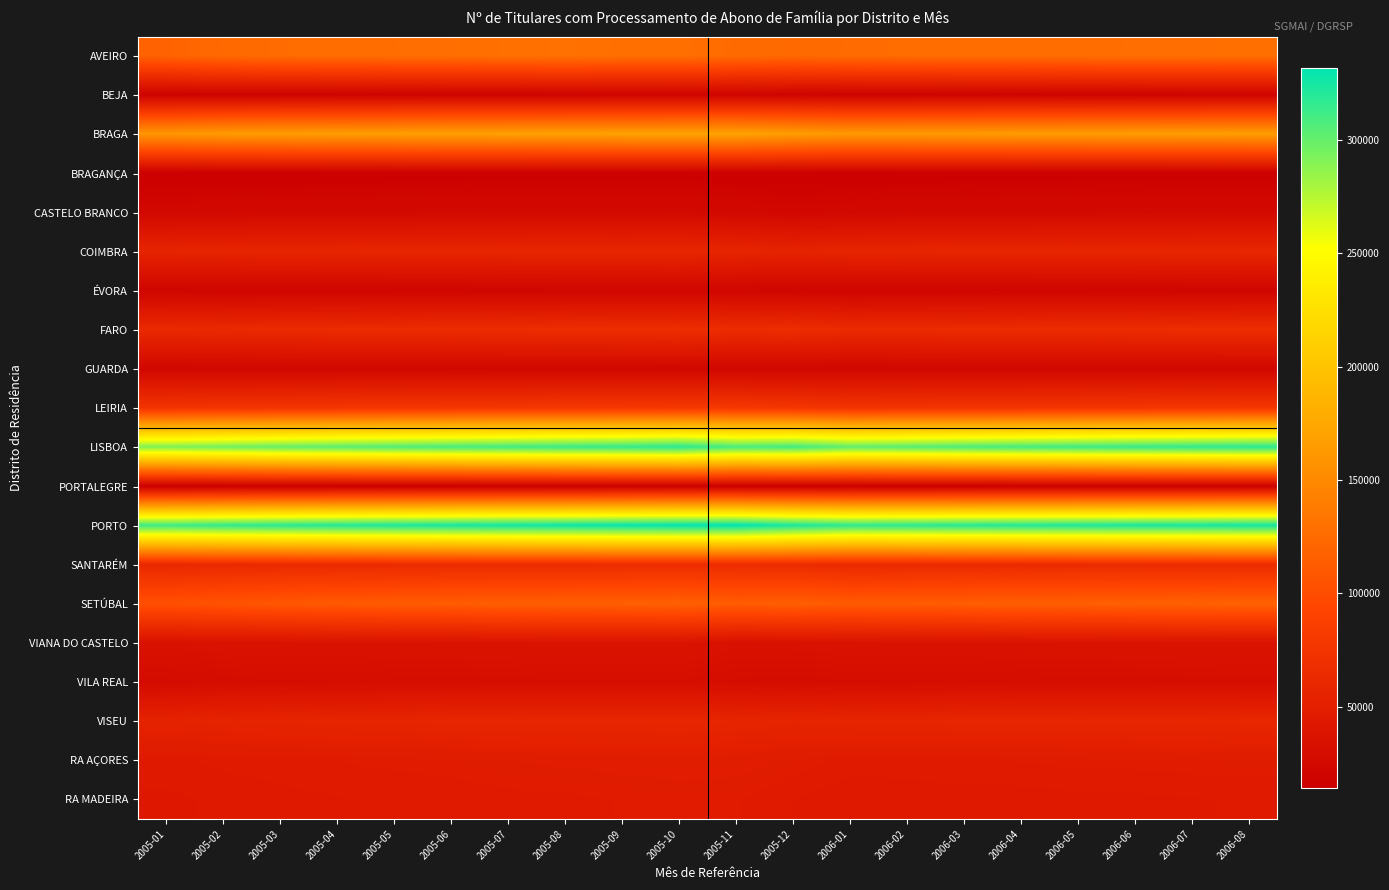

What is the spread (max minus min) of values at 2005-09?

313552